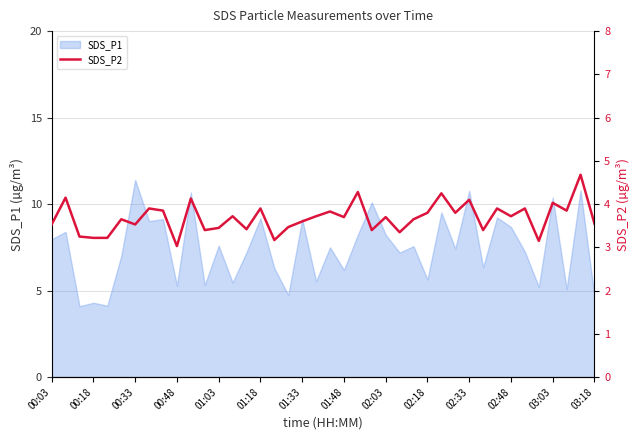

How many points are lower than both their immediate neighbors (excluding endpoints)?

13